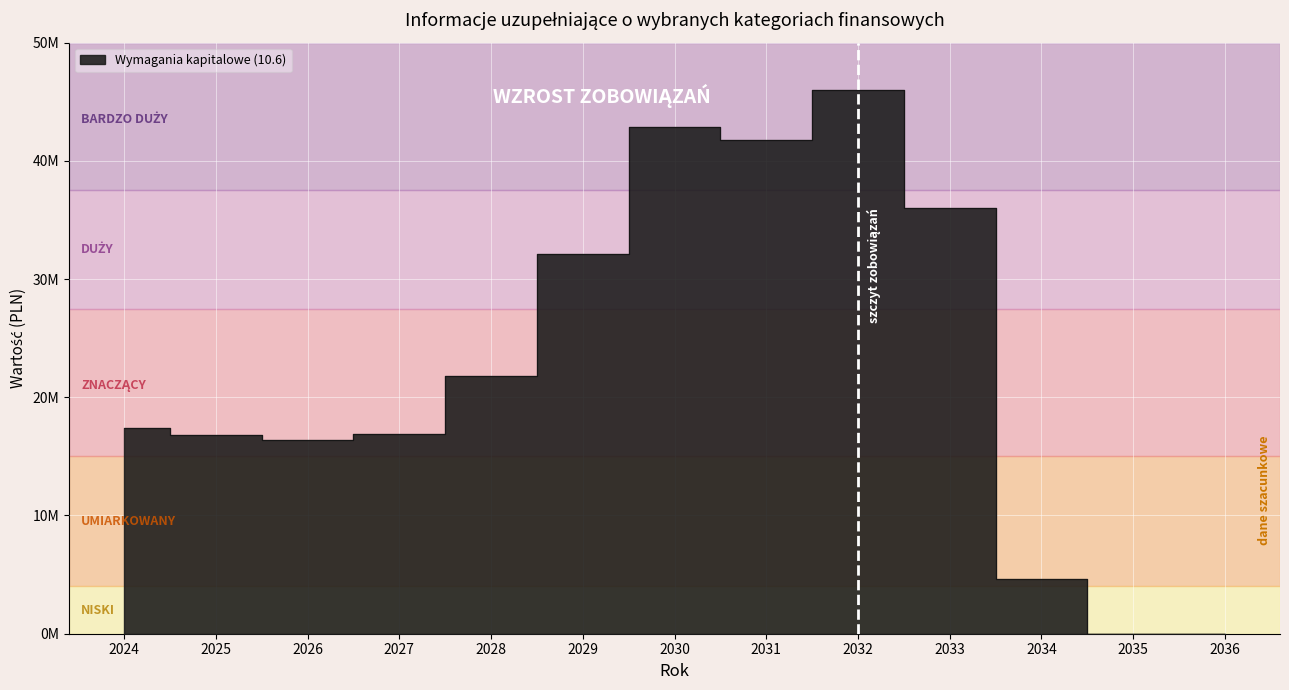

Approximately how many times larger is the value at 2028 compared to 2024?

1.3